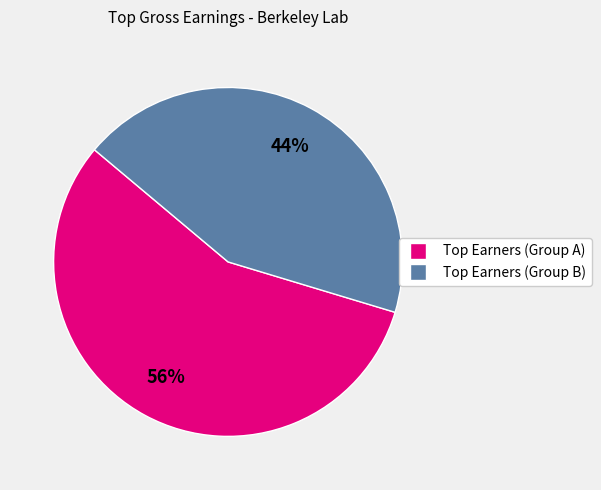

To the nearest percent, what is the average slice percentage?

50%